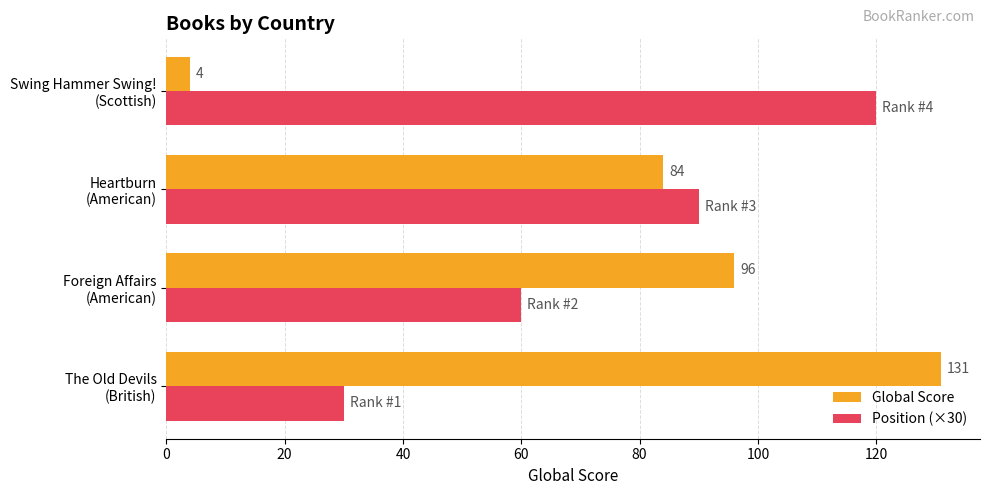

What is the difference between the second highest and minimum values in the Position (×30) series?

60